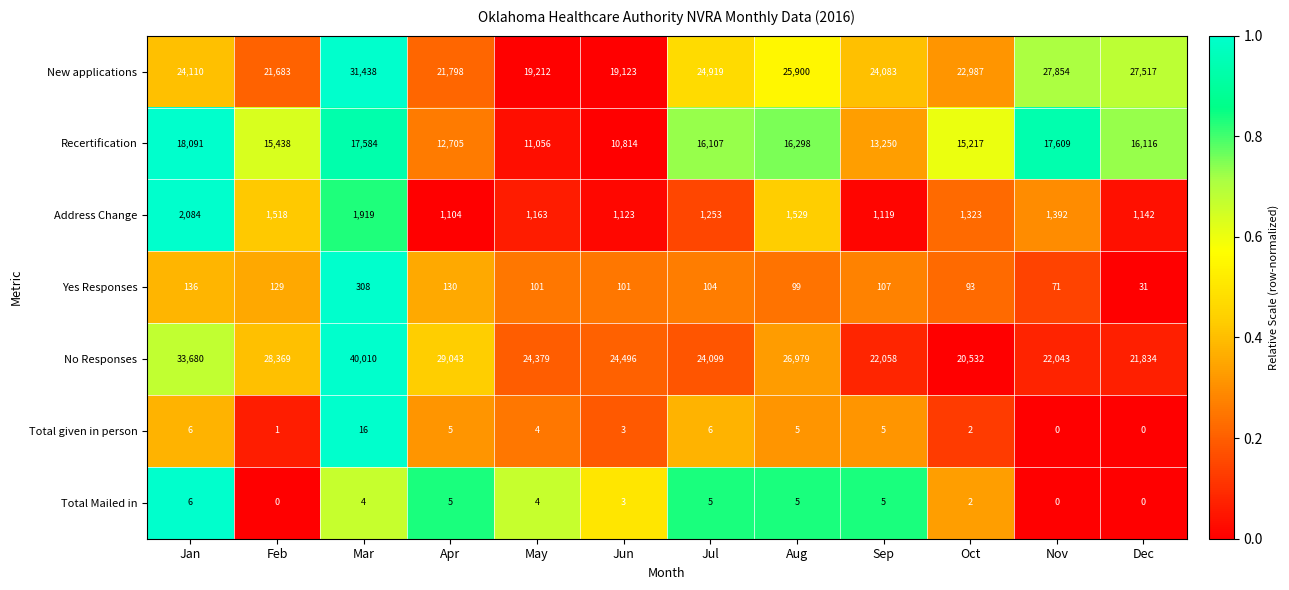

What is the spread (max minus min) of values at Jan?

33674